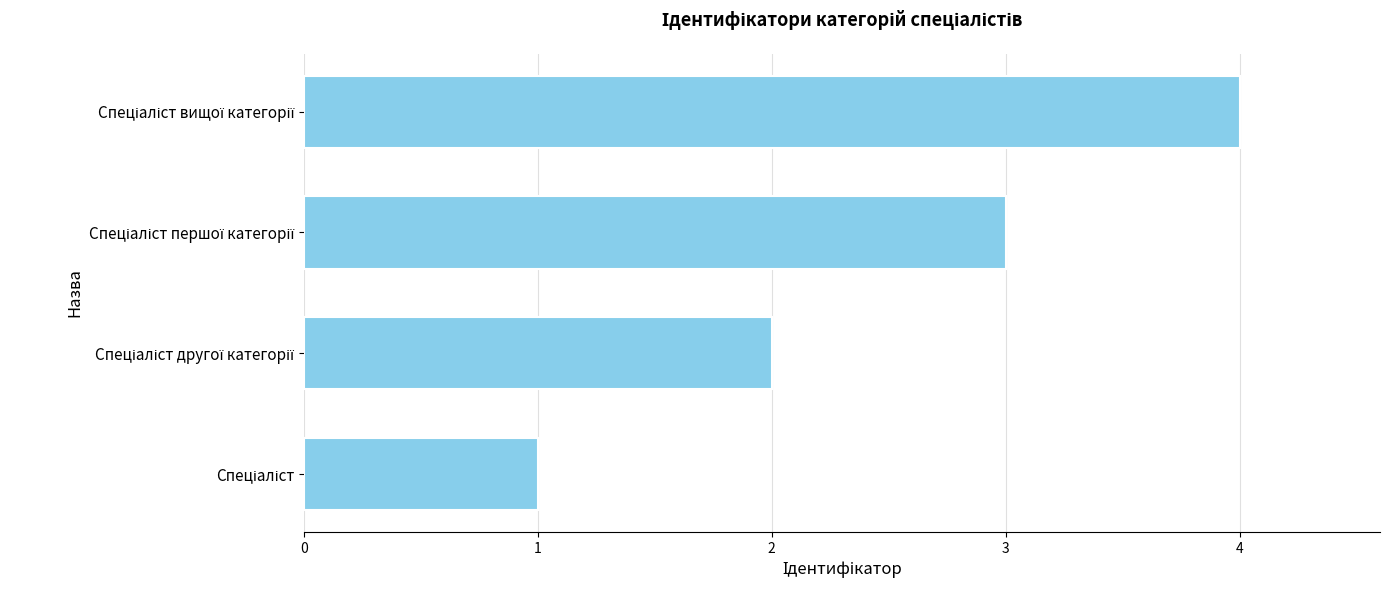

What is the greatest value displayed?

4